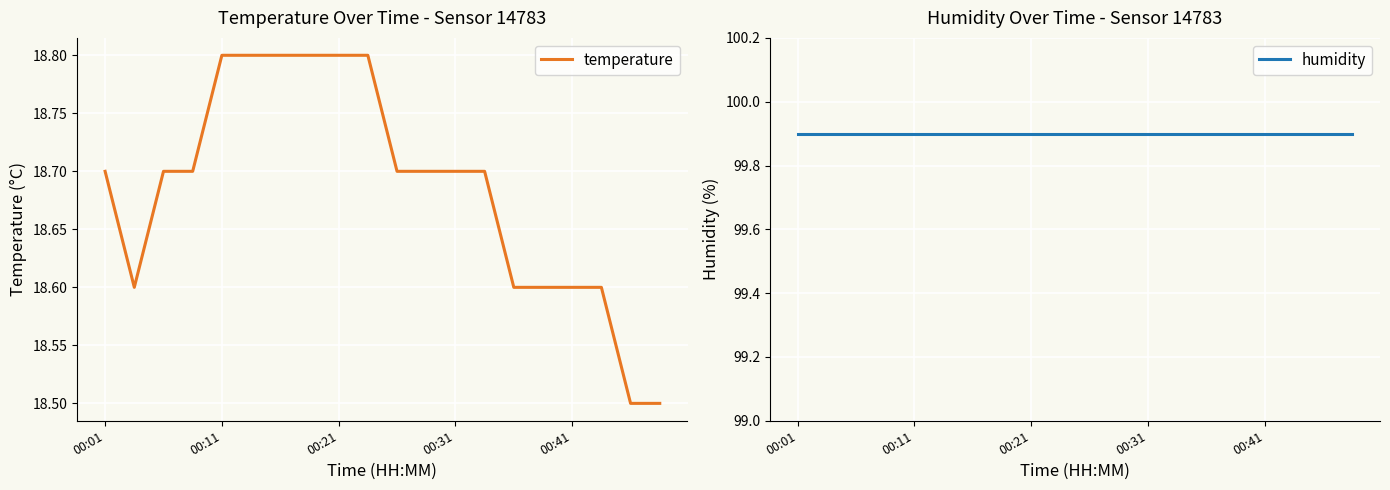

List the series in order of their overall mean, lowest first.

temperature, humidity